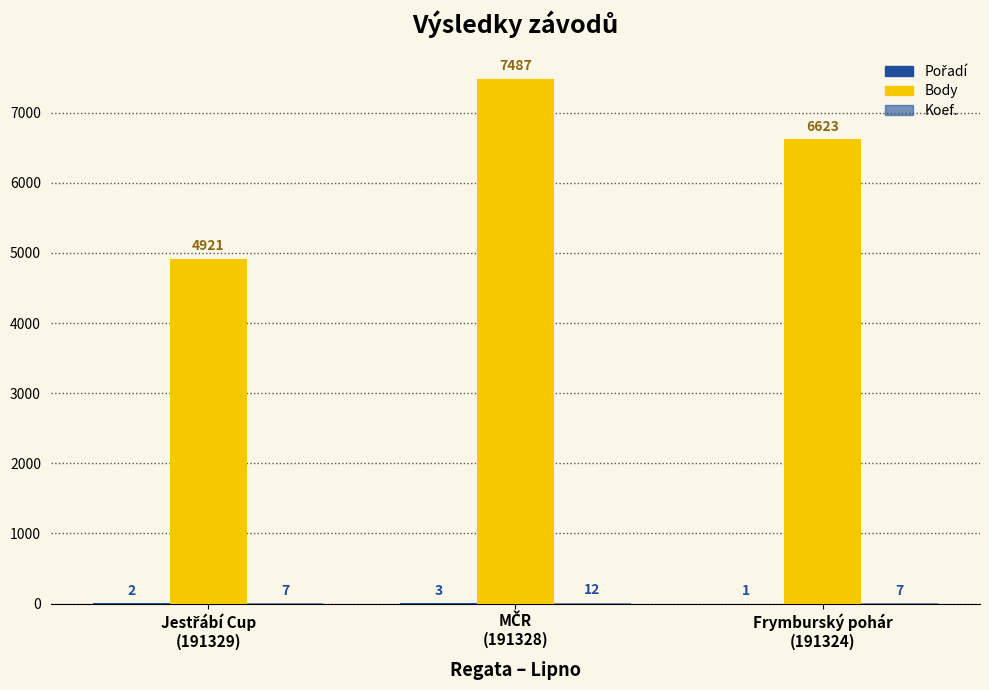

Which series has the largest range (max minus min)?

Body